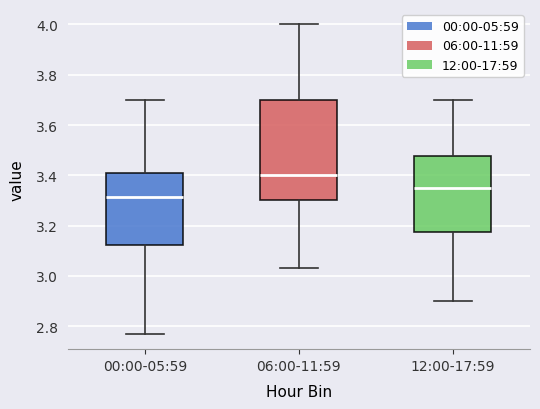

Comparing the boxes themselves (not the whiskers), which one is the tallest?

06:00-11:59